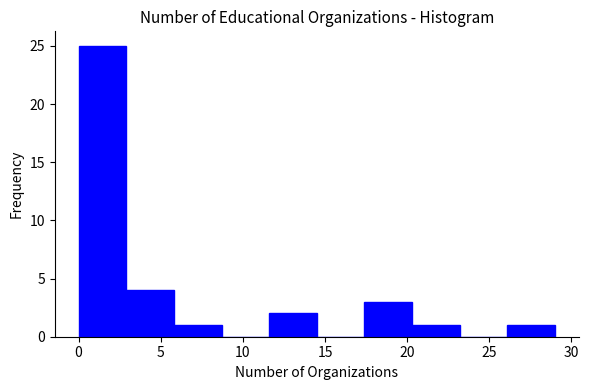

Which range on the x-axis has the tallest bar?

0.0 to 2.9